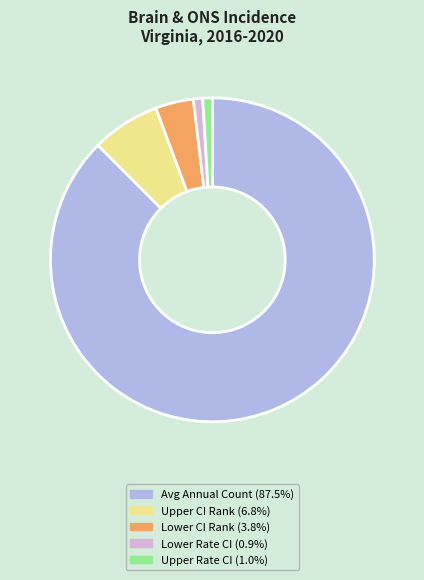

Combined, do Lower CI Rank (3.8%) and Avg Annual Count (87.5%) account for over 50%?

Yes